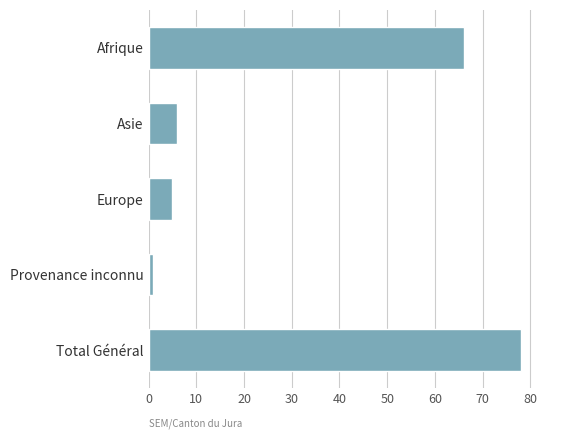

What is the difference between the second highest and second lowest values?

61